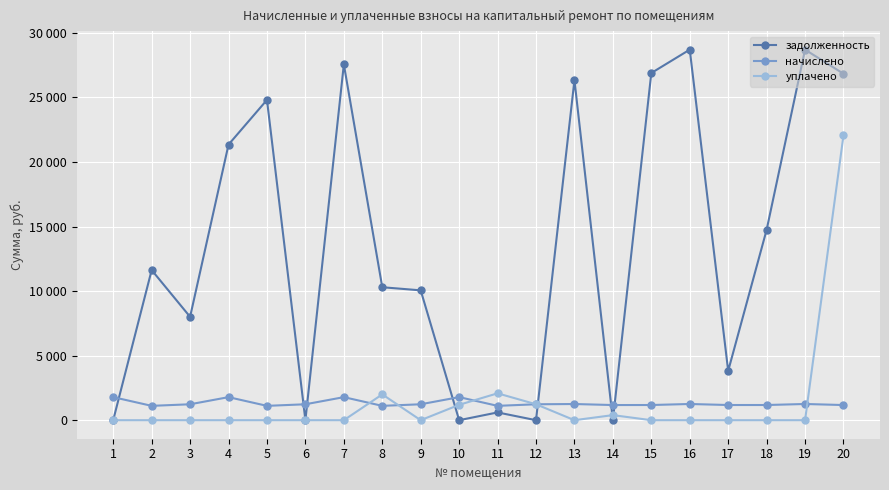

Which series has the largest total across all categories?

задолженность